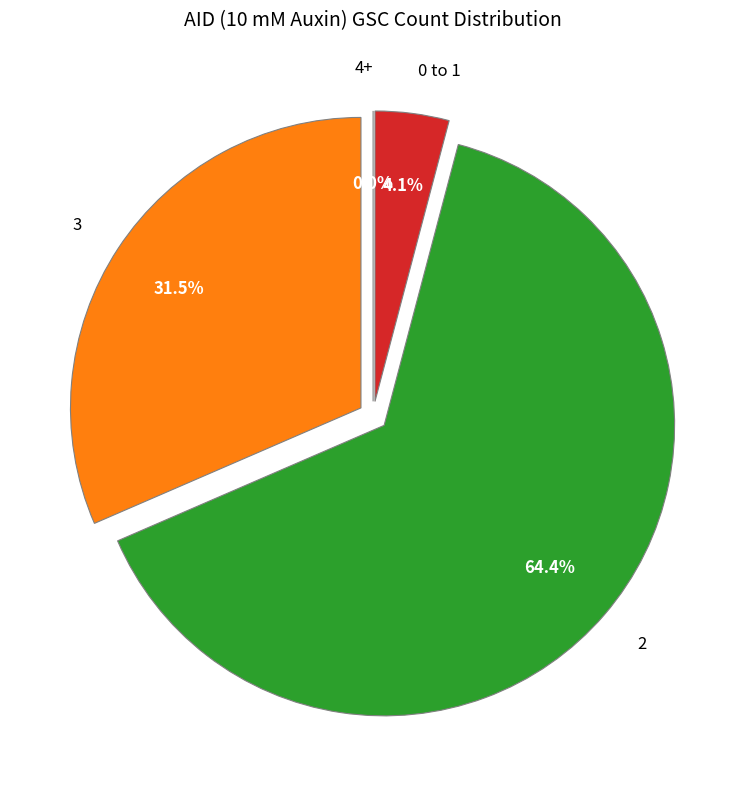

True or false: 4+ accounts for 6% of the total.

False